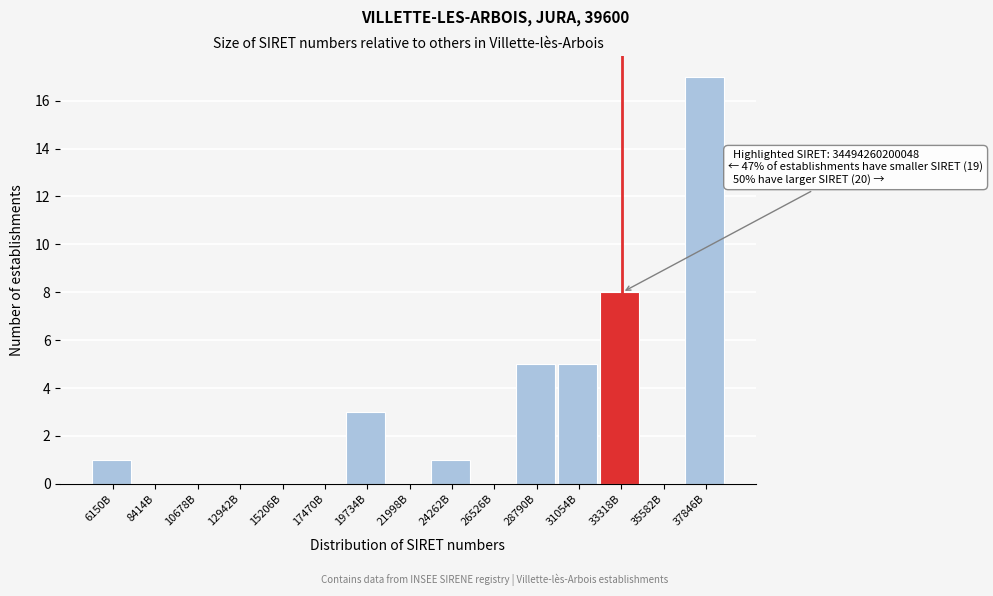

Reading left to right, list all the values displayed in this chart.

6150B=1	8414B=0	10678B=0	12942B=0	15206B=0	17470B=0	19734B=3	21998B=0	24262B=1	26526B=0	28790B=5	31054B=5	33318B=8	35582B=0	37846B=17